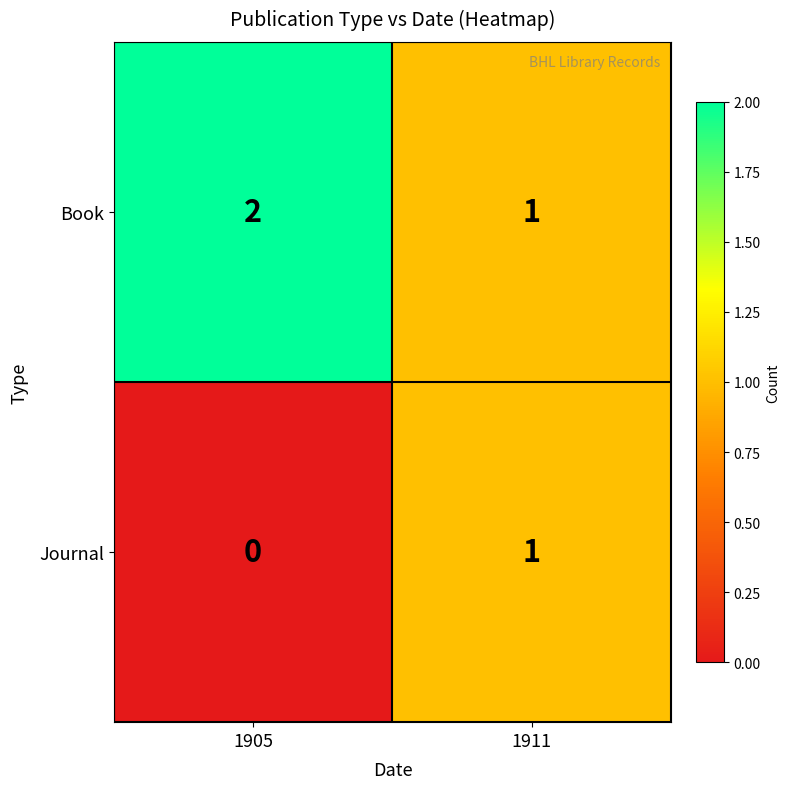

Reading left to right, transcribe all the data shown in this chart.

Book: 2	1
Journal: 0	1